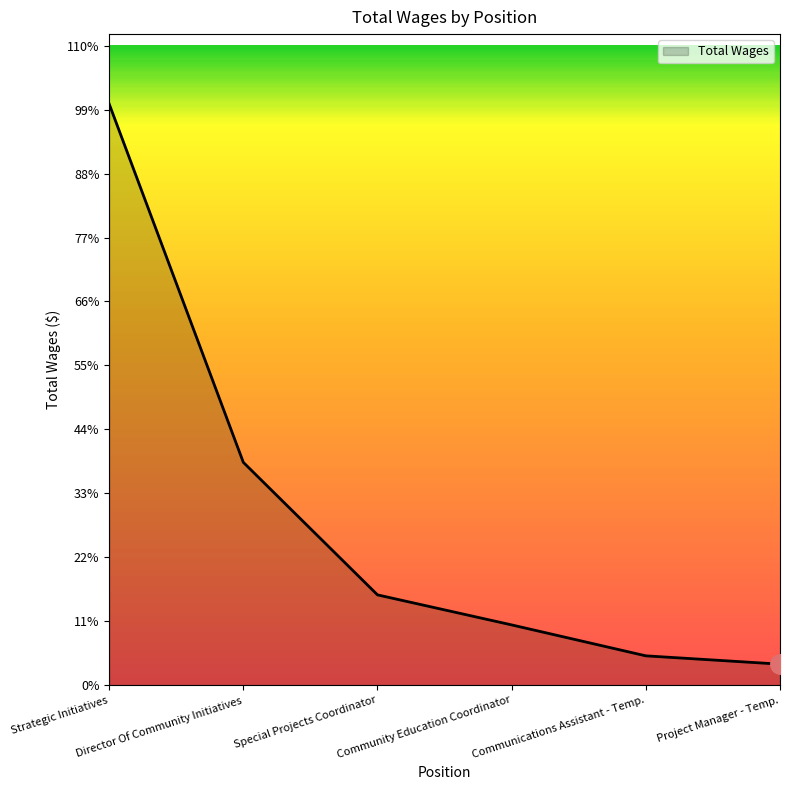

Is this an area chart (filled region under the line)?

Yes